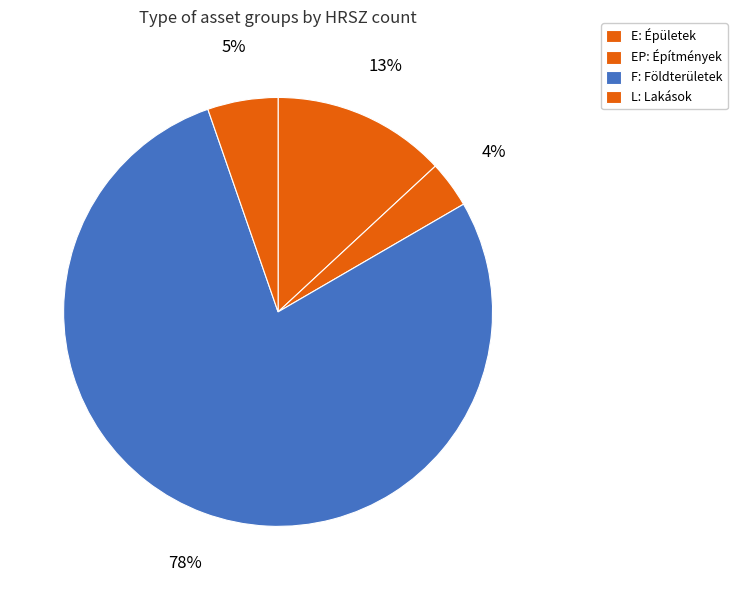

Rank the categories by value from highest to lowest.

Földterületek, Épületek, önálló épületrészek, Lakások, helyiségek, Építmények